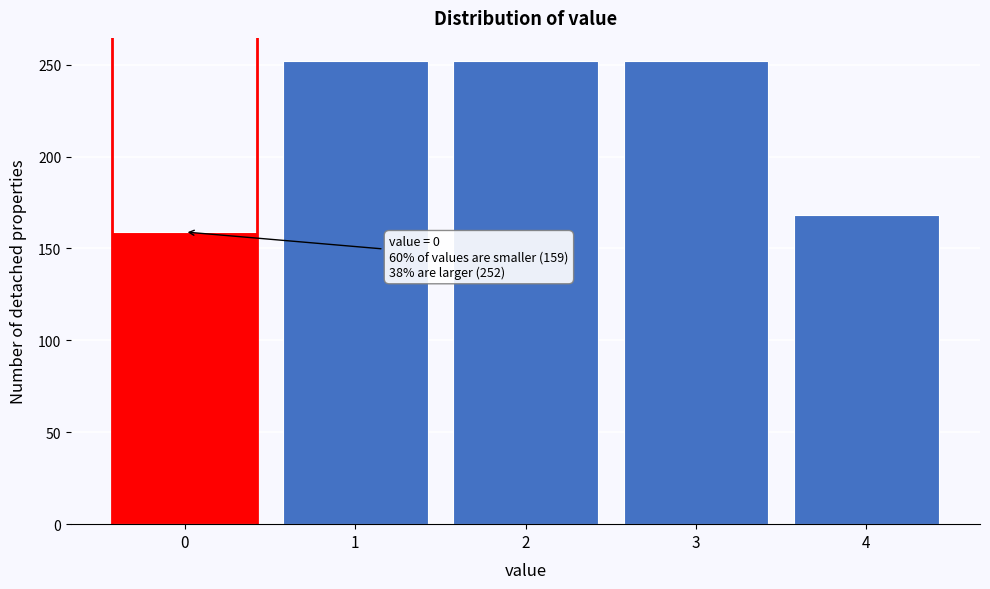

Reading left to right, extract all data points from this chart.

159	252	252	252	168